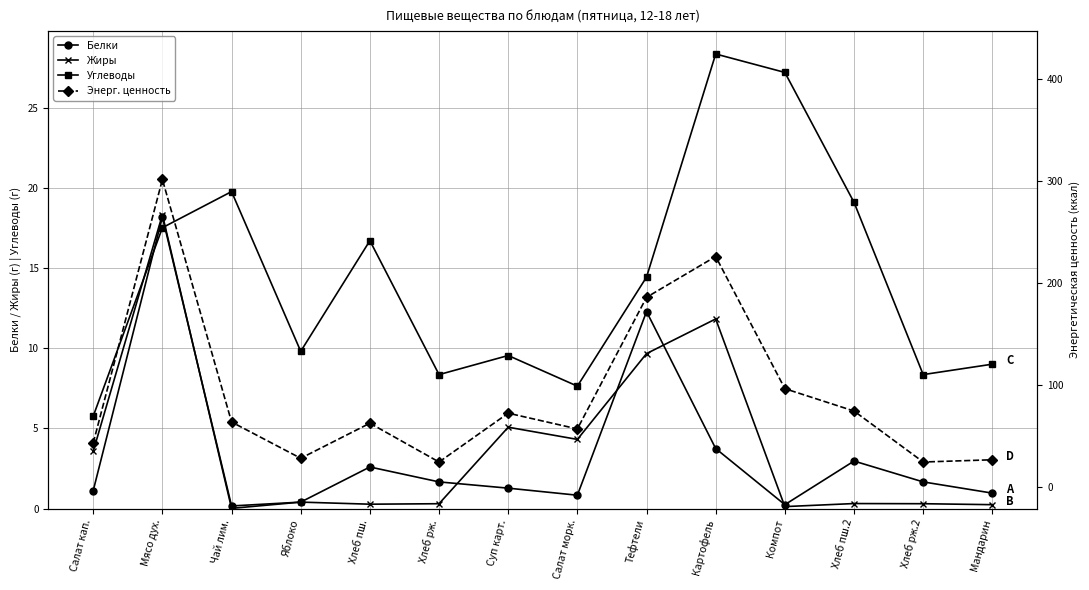

Is it true that Жиры equals 0.3 at Хлеб пш.?

True